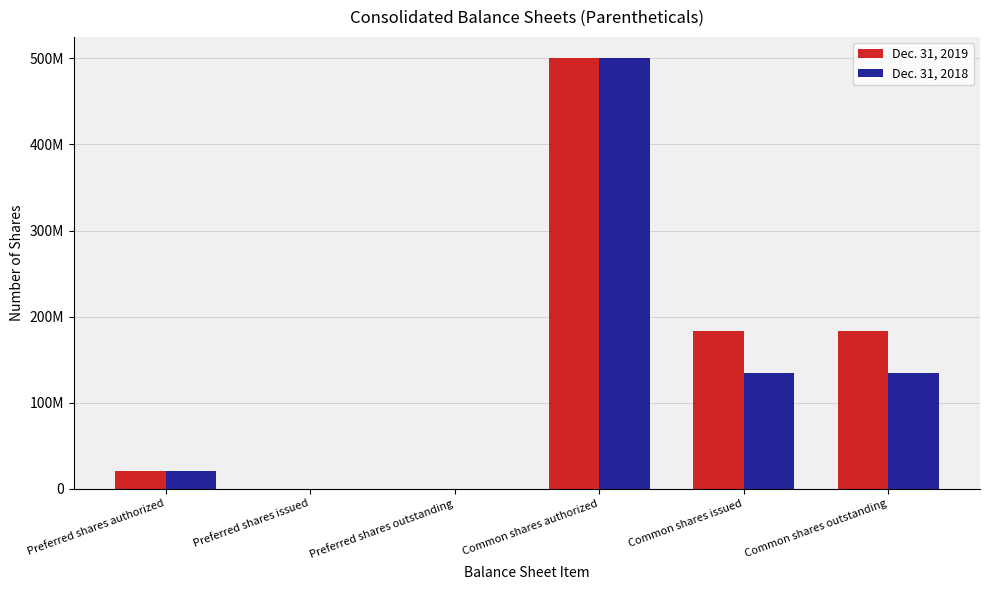

What are all the series names shown in the legend?

Dec. 31, 2019, Dec. 31, 2018